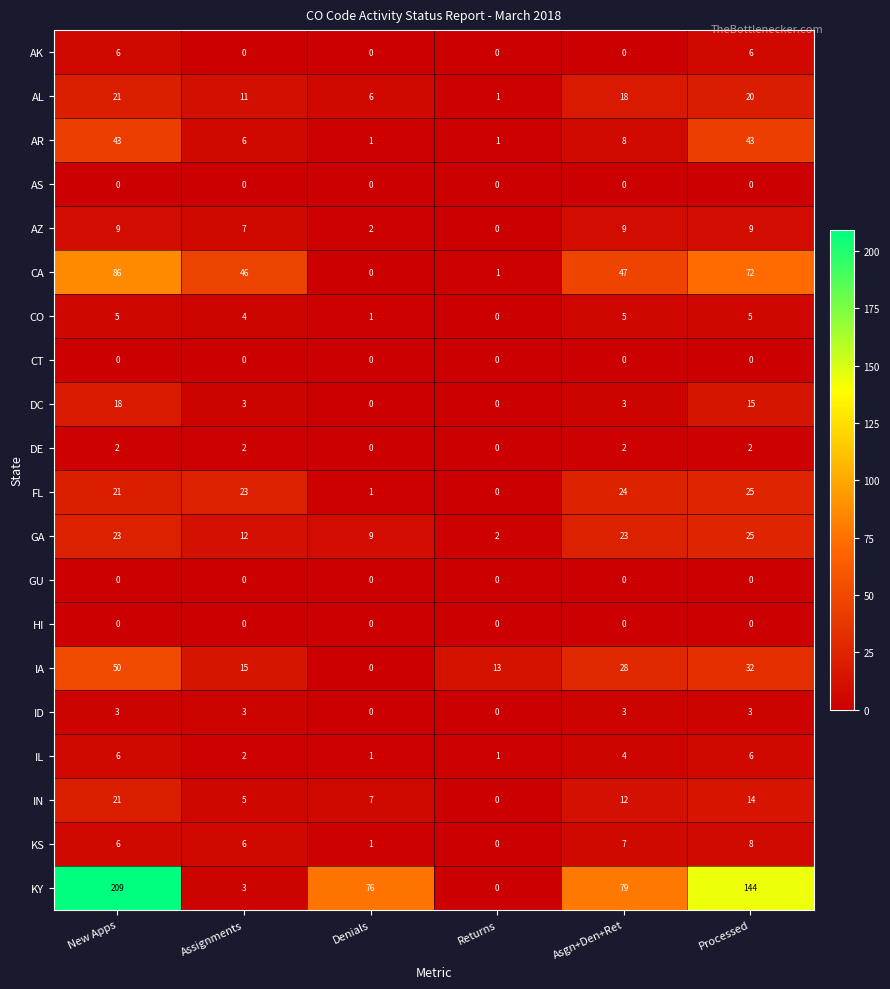

At which label is CA closest to 43?

Assignments